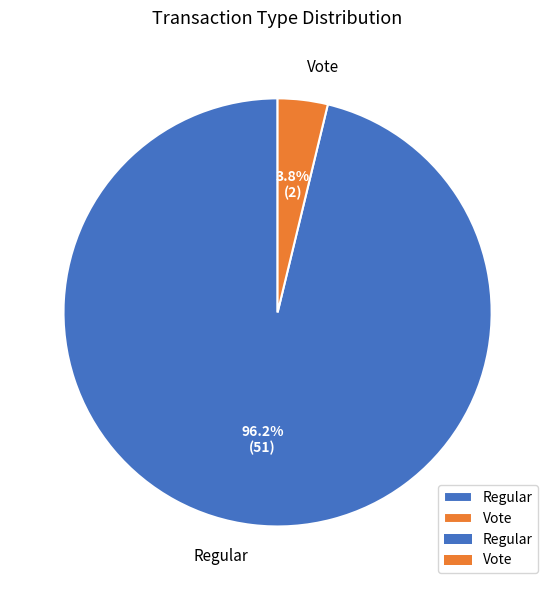

Between Vote and Regular, which is larger?

Regular